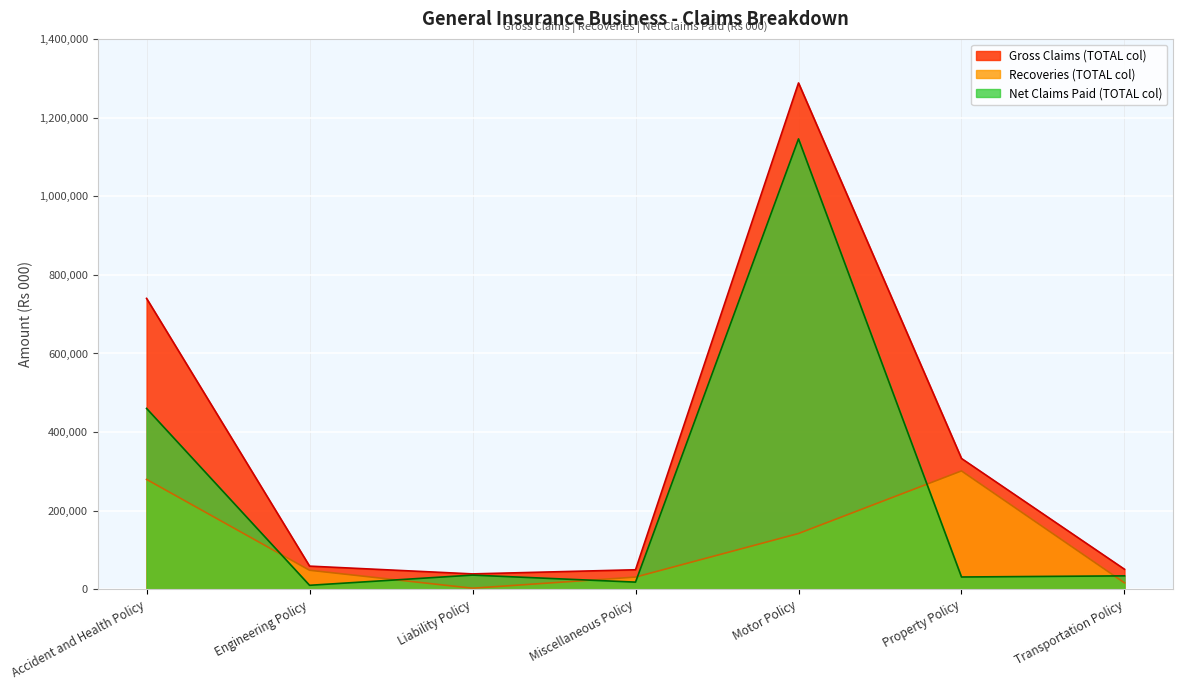

What is the average value of the Net Claims Paid (TOTAL col) series?

248243.8